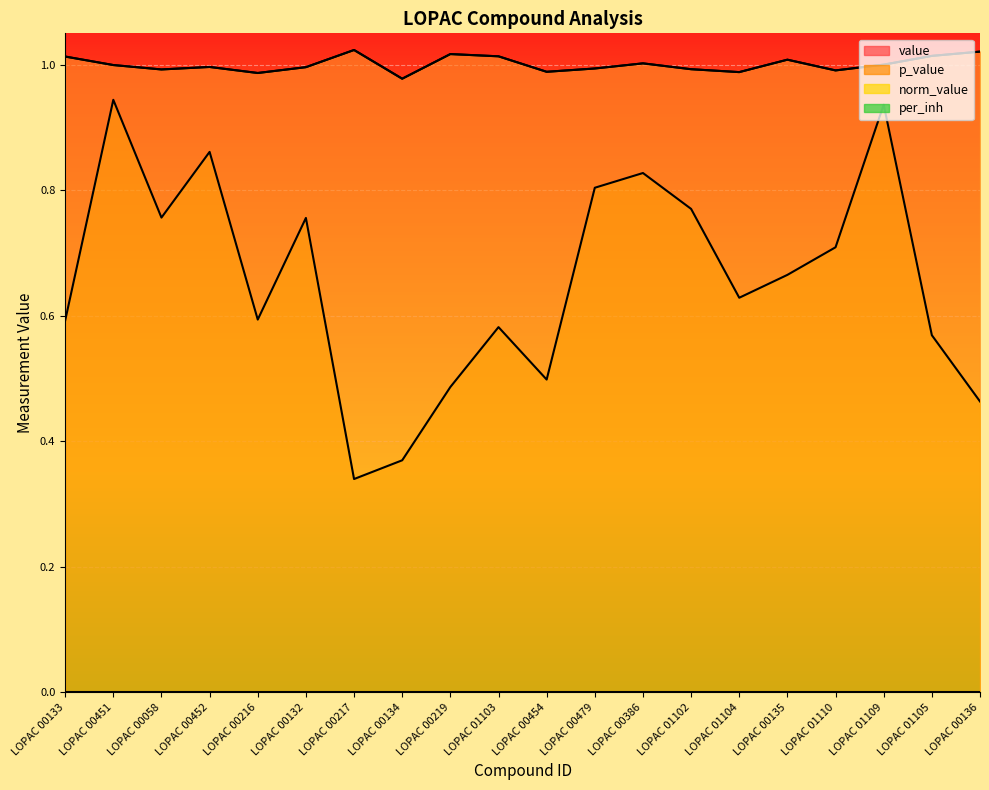

True or false: norm_value and value intersect in this chart.

False